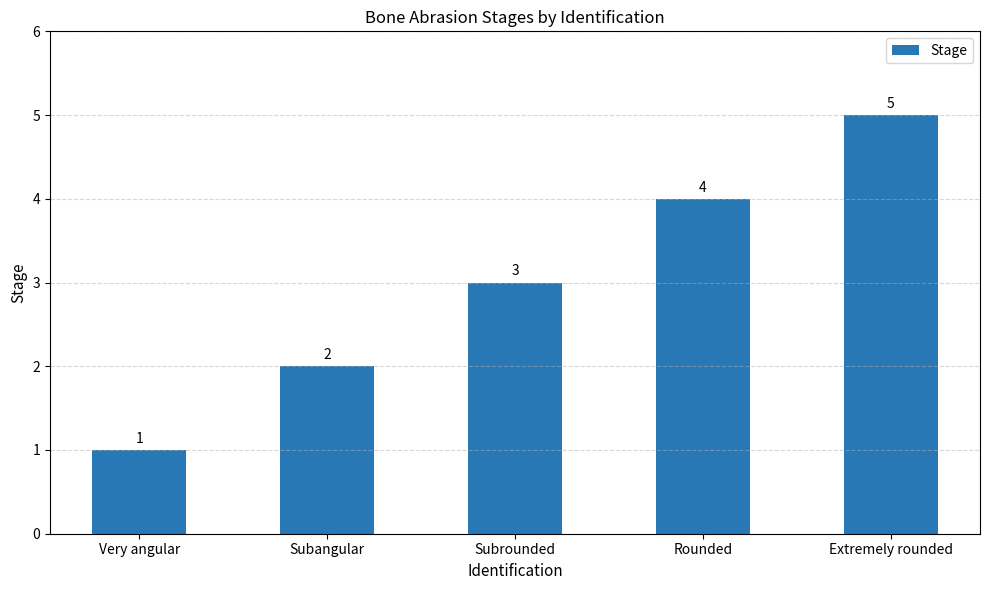

At which label is the value closest to 3?

Subrounded